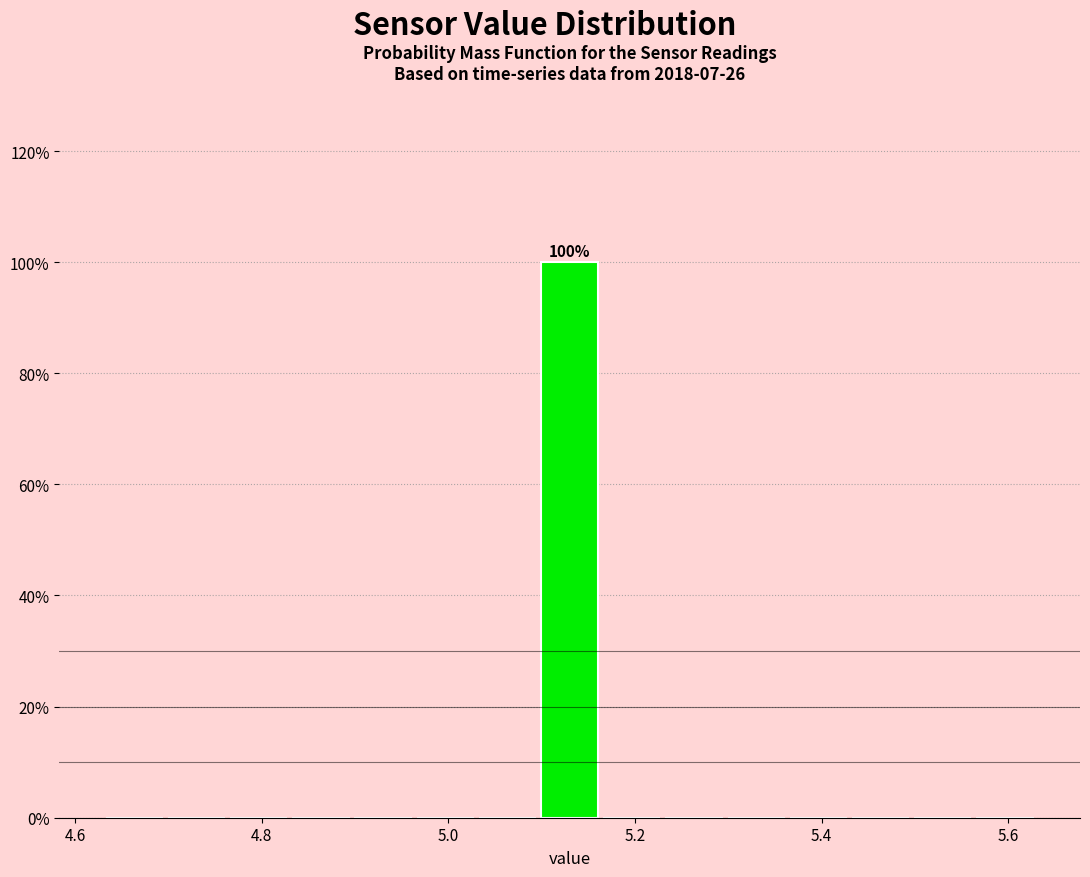

Read against the x-axis, roughly where is the centre of the tallest bar?

5.14